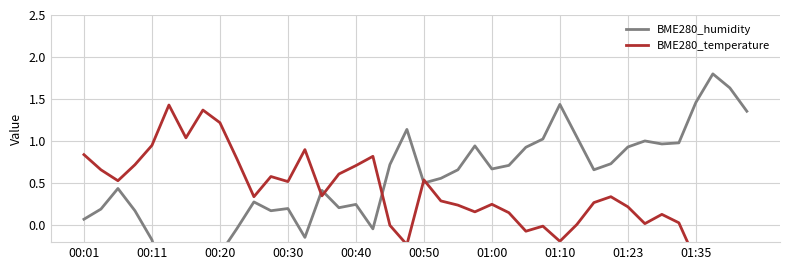

Rank the series by their average value, from highest to lowest.

BME280_humidity, BME280_temperature